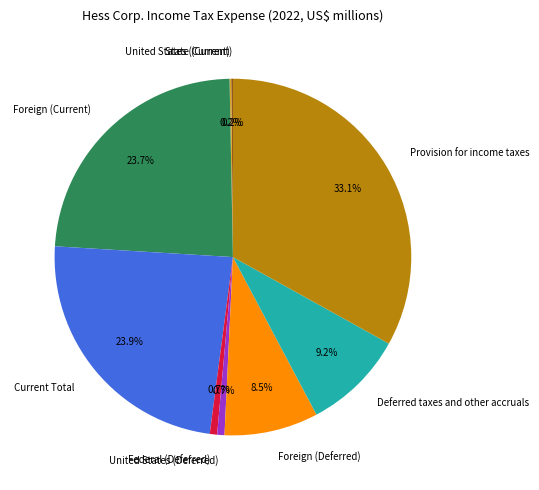

Which has a higher value, Provision for income taxes or Federal (Deferred)?

Provision for income taxes